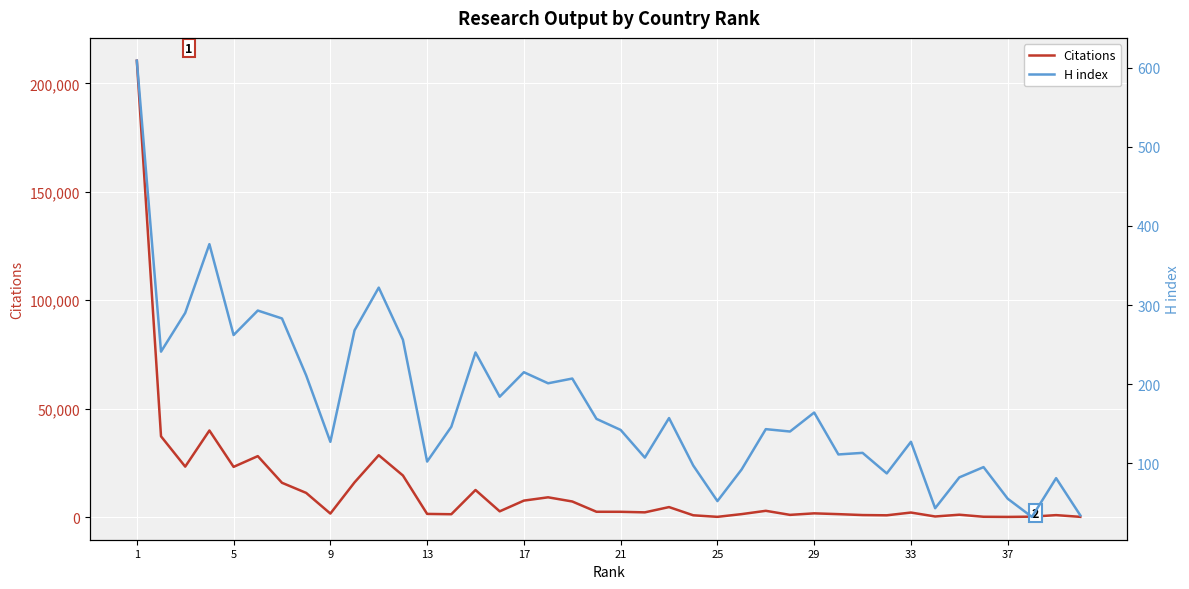

Is this an area chart (filled region under the line)?

No